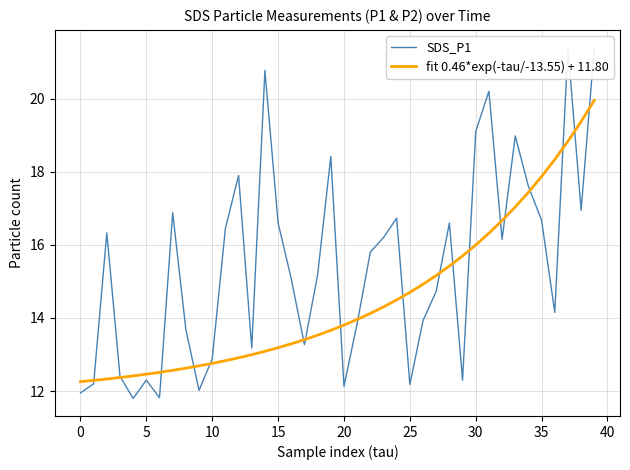

What is the highest value of the fit 0.46*exp(-tau/-13.55) + 11.80 series?

20.0